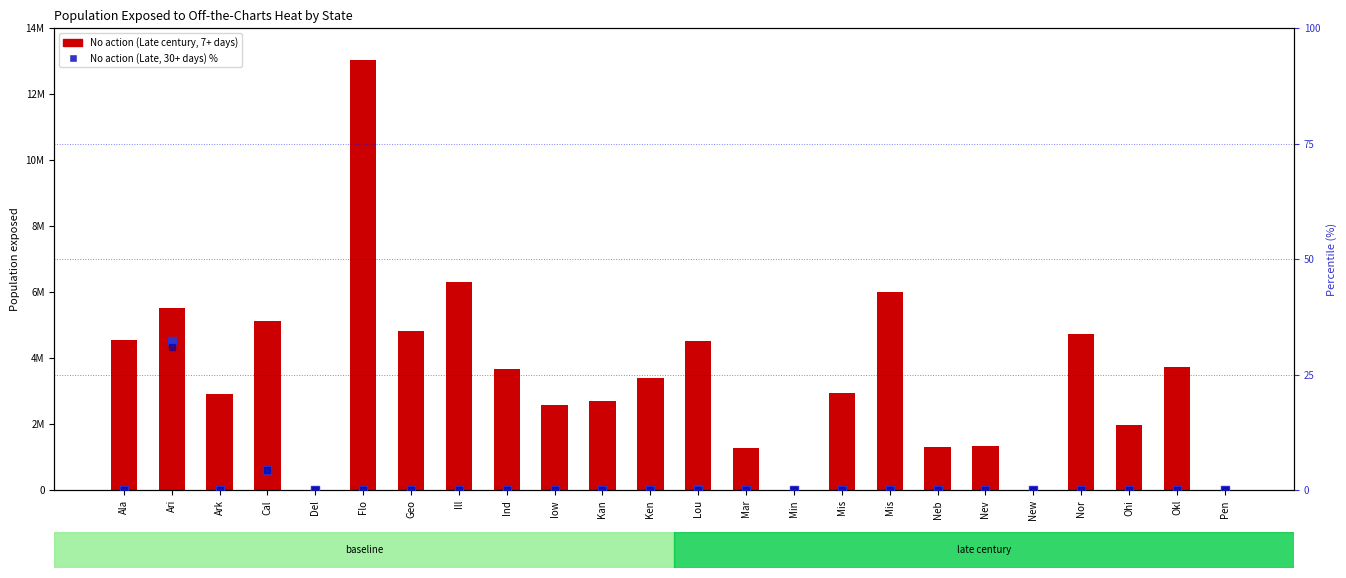

At how many categories does at least one series exceed 702561?

20